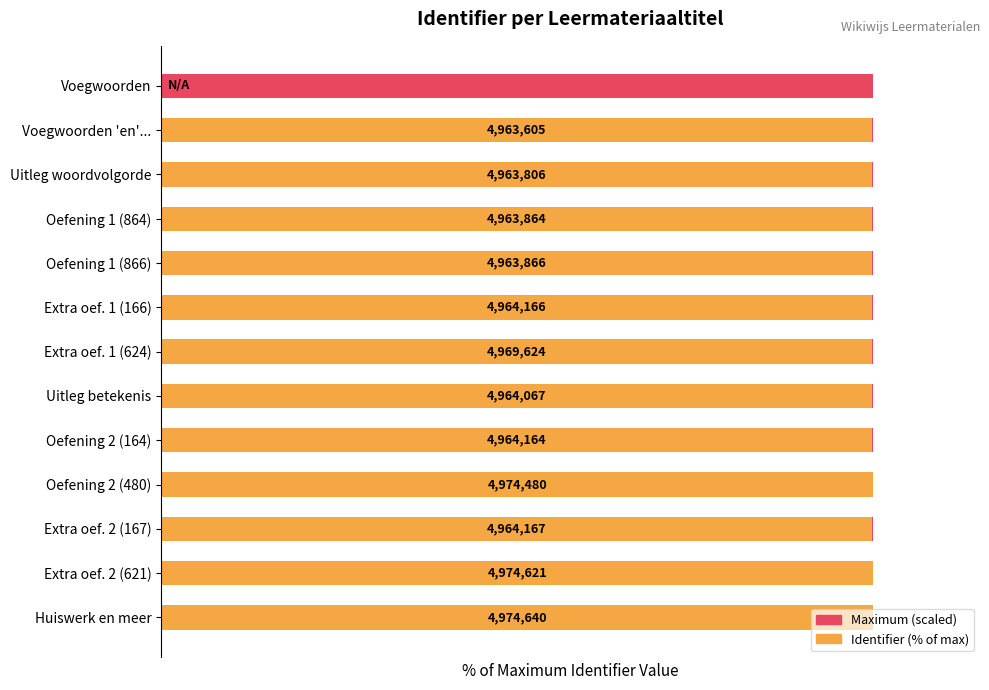

Read the Maximum (scaled) value at 8.

0.6